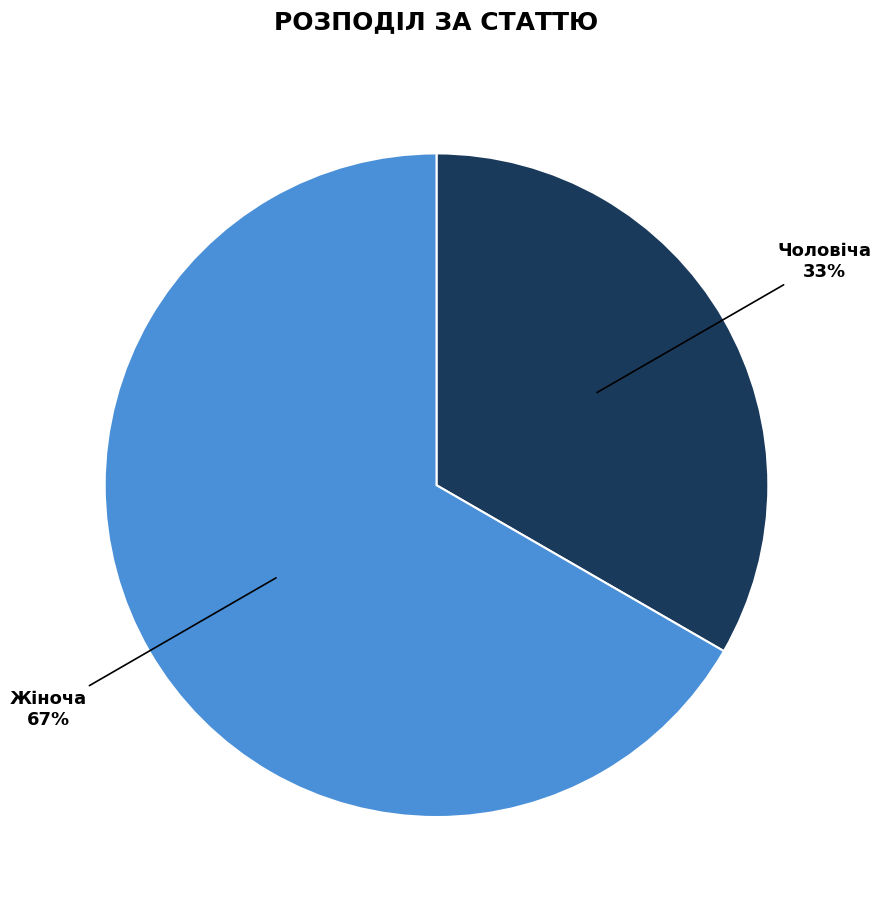

To the nearest percent, what percentage of the pie is Чоловіча?

33%